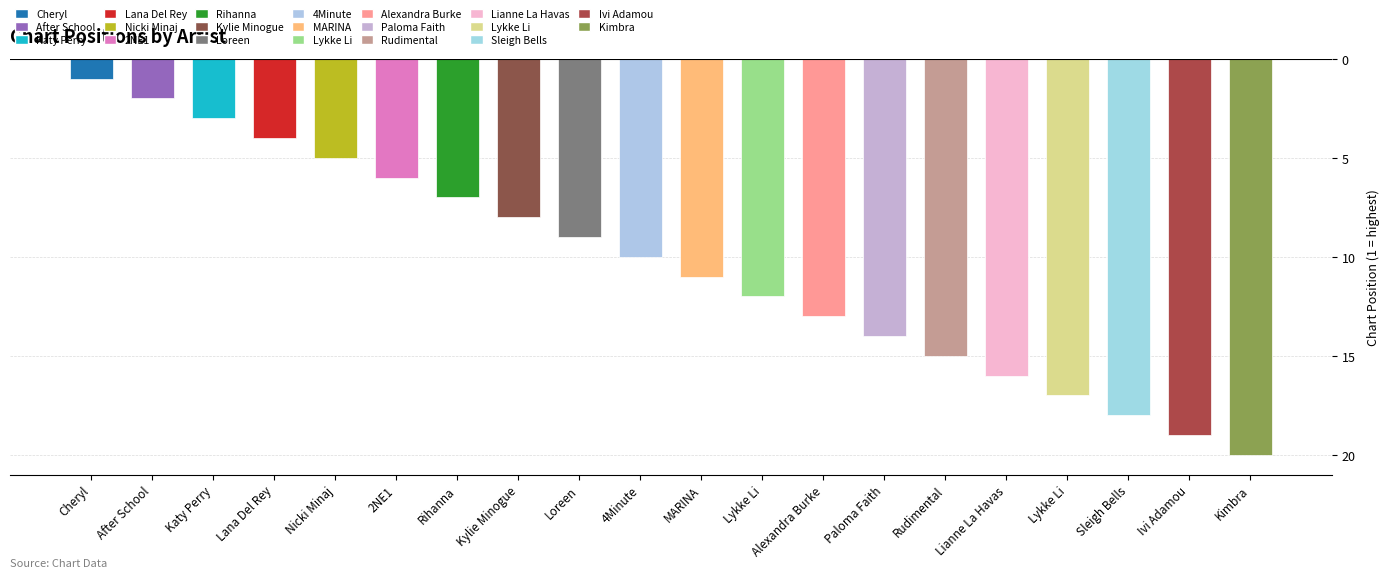

Reading right to left, transcribe all the data shown in this chart.

Kimbra=20	Ivi Adamou=19	Sleigh Bells=18	Lykke Li=17	Lianne La Havas=16	Rudimental=15	Paloma Faith=14	Alexandra Burke=13	Lykke Li=12	MARINA=11	4Minute=10	Loreen=9	Kylie Minogue=8	Rihanna=7	2NE1=6	Nicki Minaj=5	Lana Del Rey=4	Katy Perry=3	After School=2	Cheryl=1